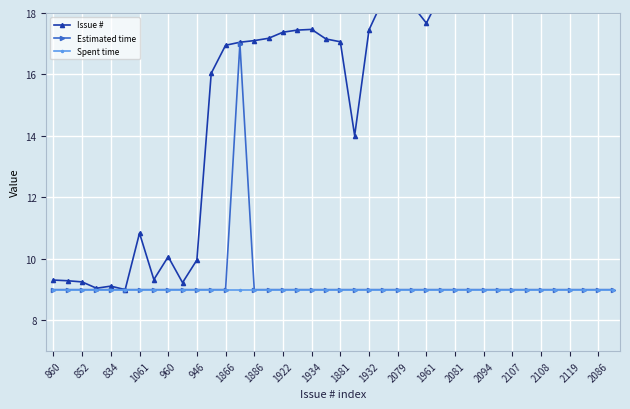

At how many categories does at least one series exceed 18?

16